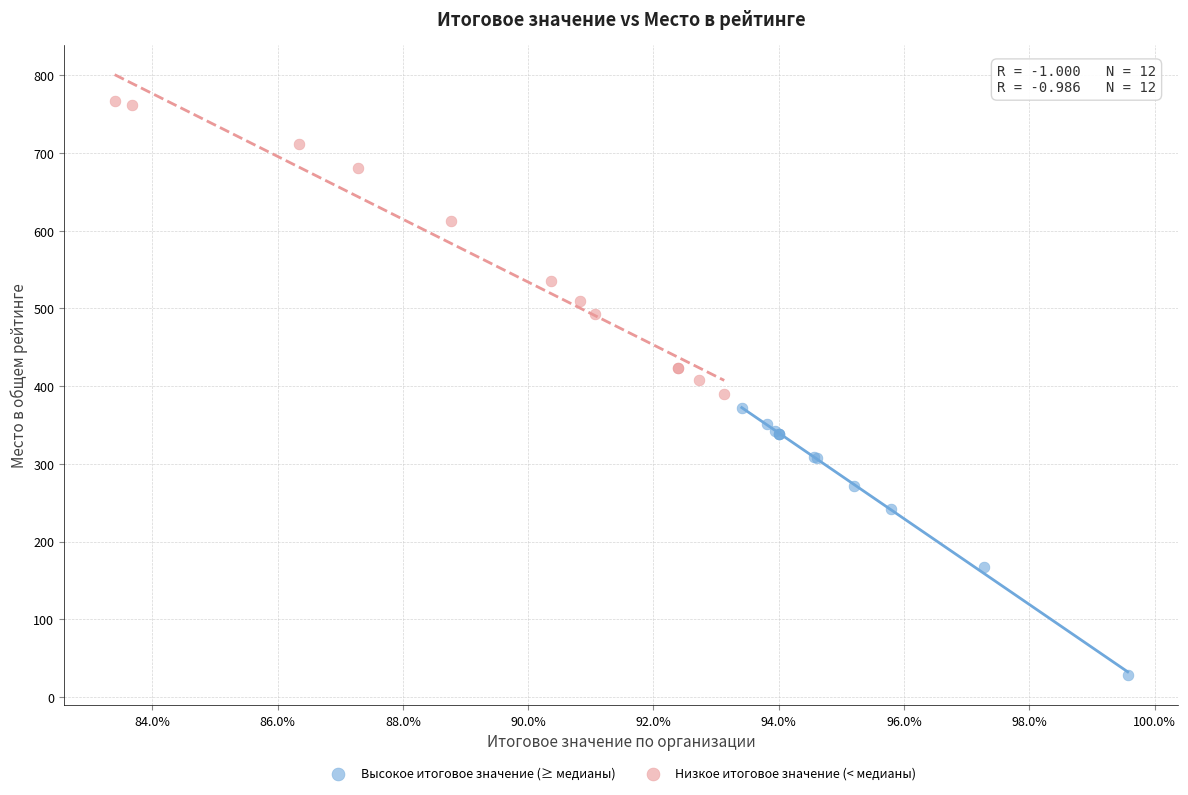

What are all the series names shown in the legend?

Высокое итоговое значение (≥ медианы), Низкое итоговое значение (< медианы)